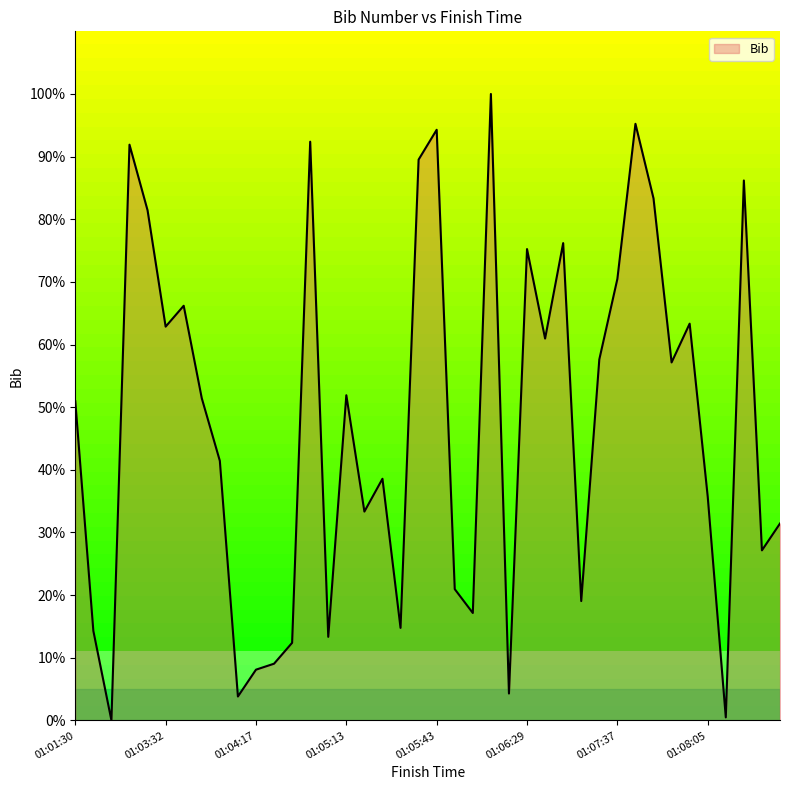

What is the maximum value shown in the chart?

100.0